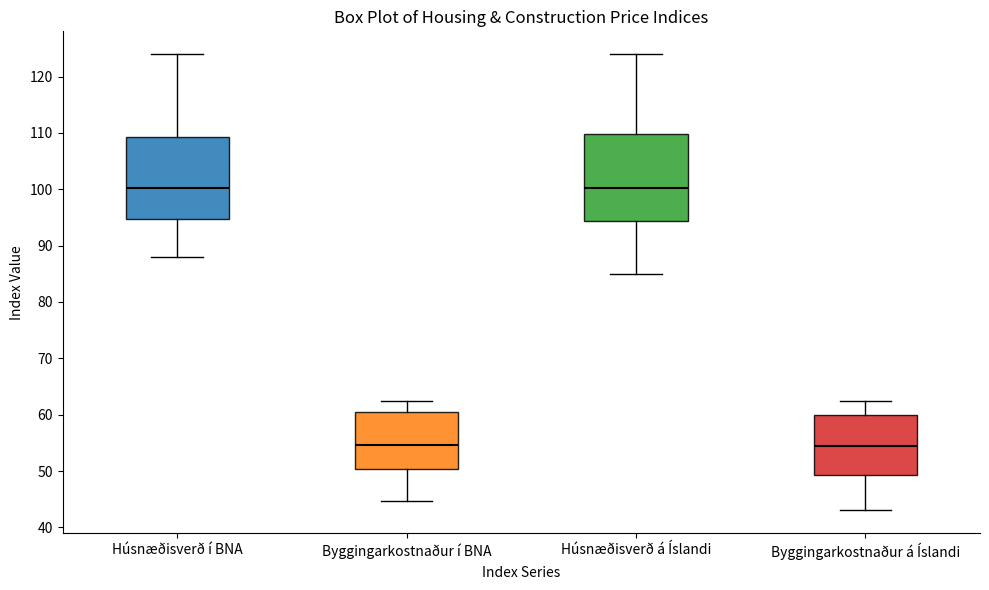

Reading left to right, transcribe this box plot: for each box, give where its median line is, the range the box spans, and where its two whiskers end, as read against the y-axis. The values are not printed on the chart, so give them approximately, as read against the axis.

Húsnæðisverð í BNA: median 100, box 95 to 109, whiskers 88 to 124
Byggingarkostnaður í BNA: median 55, box 50 to 60, whiskers 45 to 62
Húsnæðisverð á Íslandi: median 100, box 94 to 110, whiskers 85 to 124
Byggingarkostnaður á Íslandi: median 55, box 49 to 60, whiskers 43 to 62